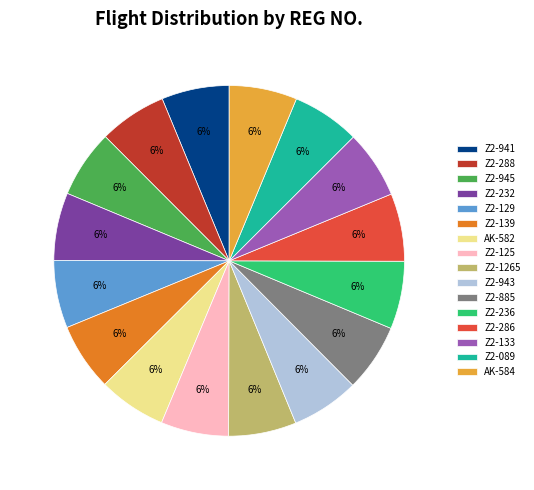

The Z2-125 slice represents 1% of the pie. True or false?

False